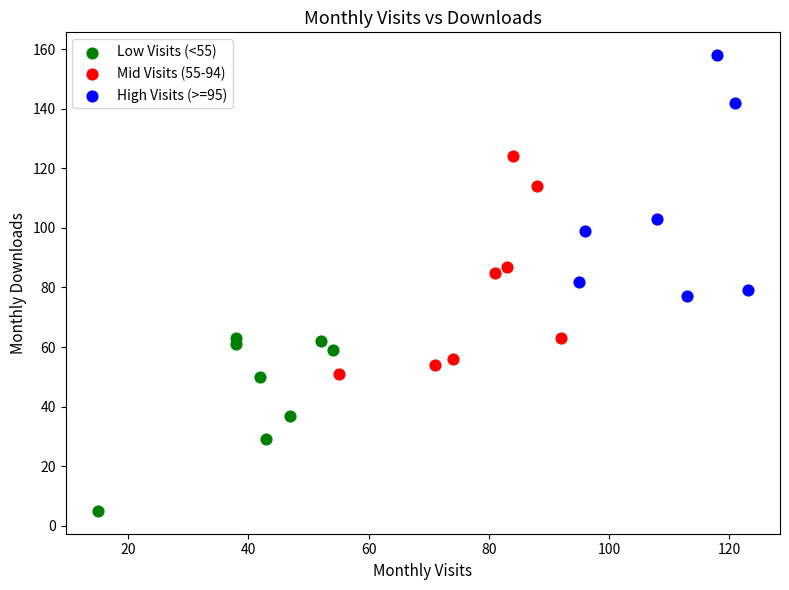

Which series has the widest spread of Y values?

High Visits (>=95)